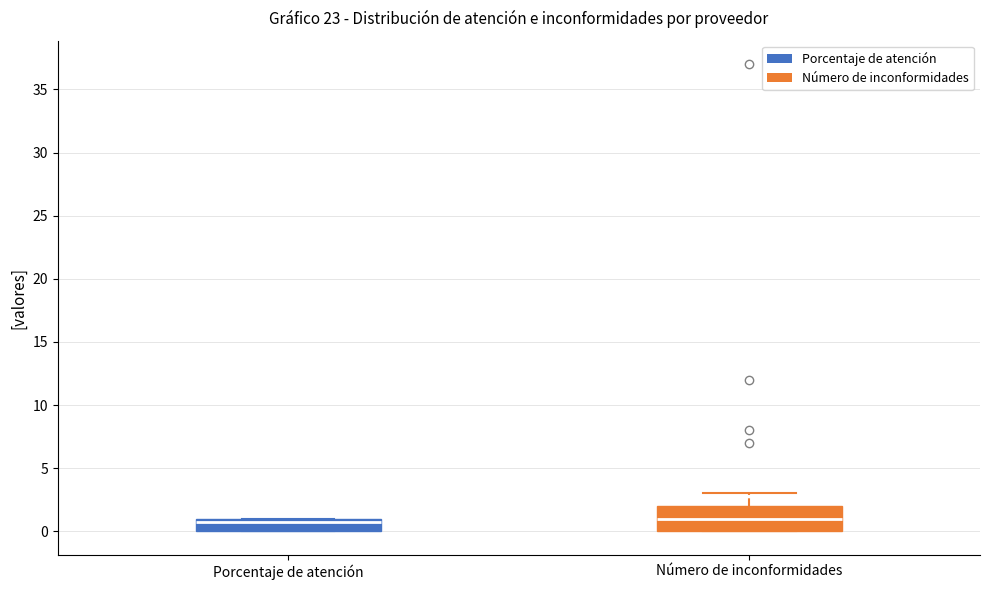

Reading left to right, read every box against the y-axis: the position of its median line, the range the box covers, and the ends of its whiskers. The values are not printed on the chart, so give them approximately, as read against the axis.

Porcentaje de atención: median 0.5, box 0.0 to 1.0, whiskers 0.0 to 1.0
Número de inconformidades: median 1.0, box 0.0 to 2.0, whiskers 0.0 to 3.0